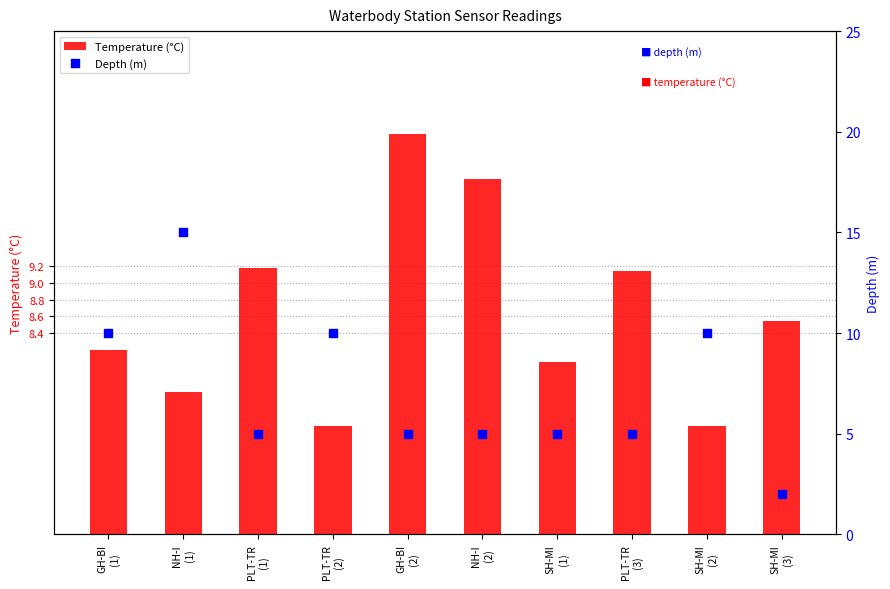

Which series has the largest total across all categories?

Temperature (°C)